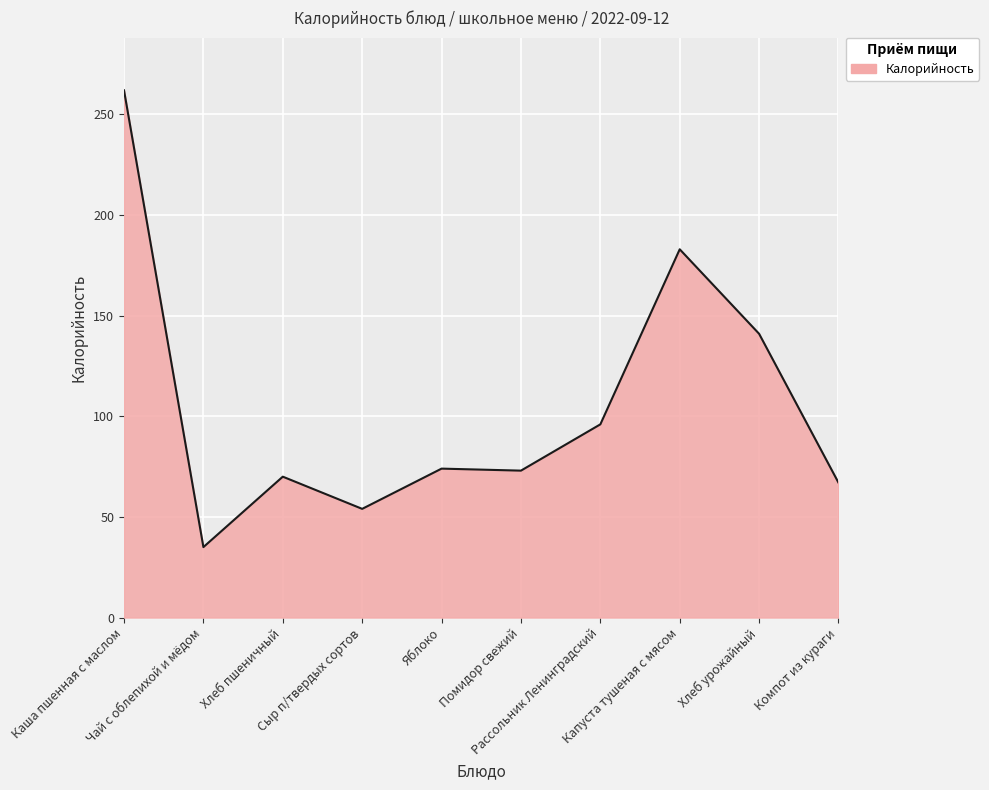

What is the sum of the values at Хлеб урожайный and Каша пшенная с маслом?

403